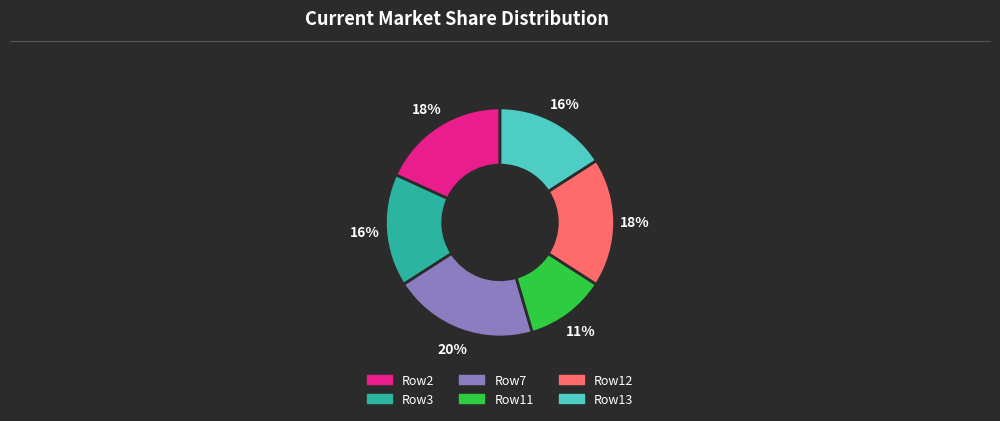

To the nearest percent, what is the difference between the largest and smallest slice percentages?

9%